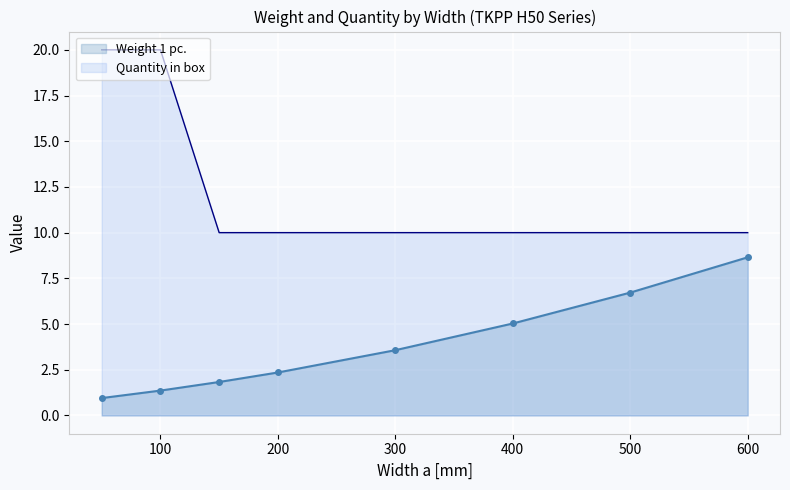

True or false: Quantity in box has more than 0 interior local peaks.

False